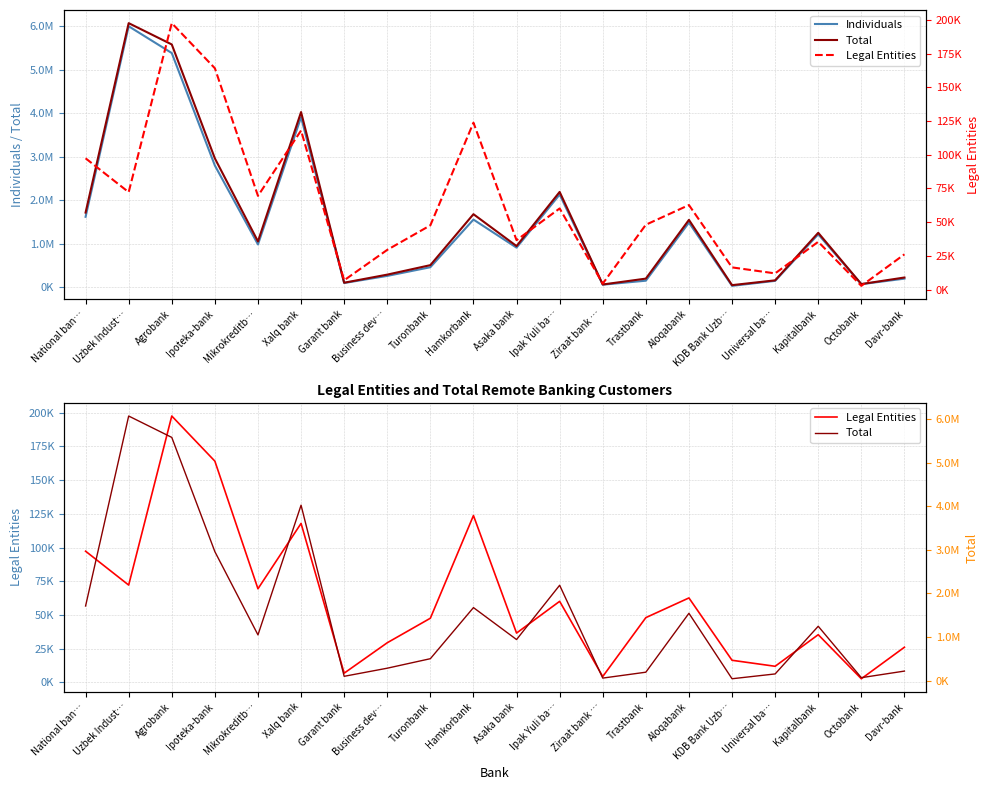

Between Octobank and Business dev…, which is larger?

Business dev…